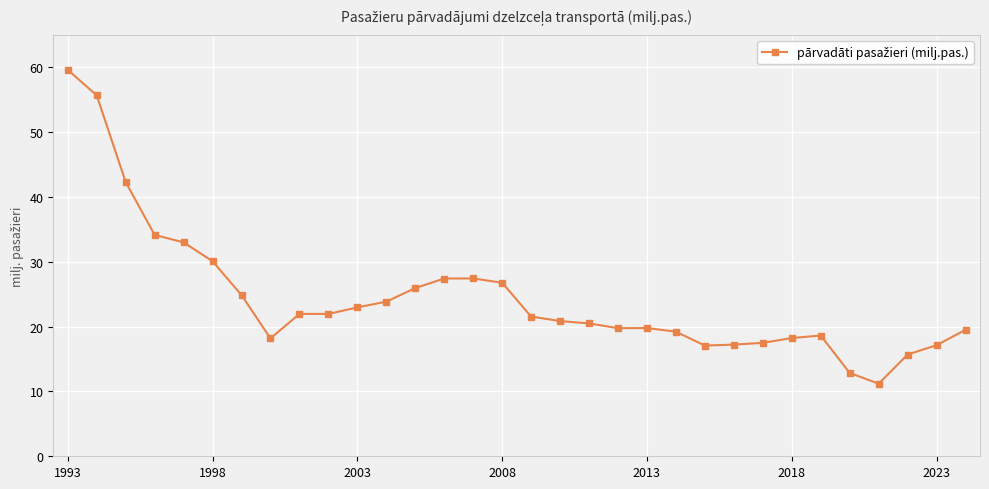

What is the value of the 32nd point from the left?

19.5